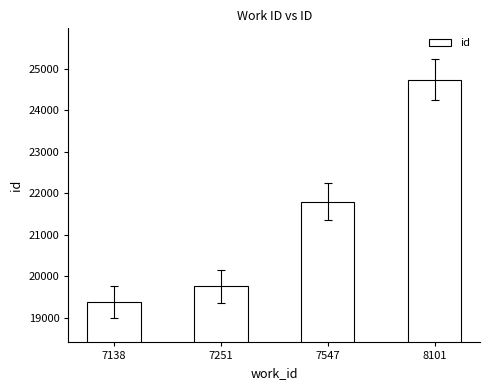

Count the number of categories in the chart.

4